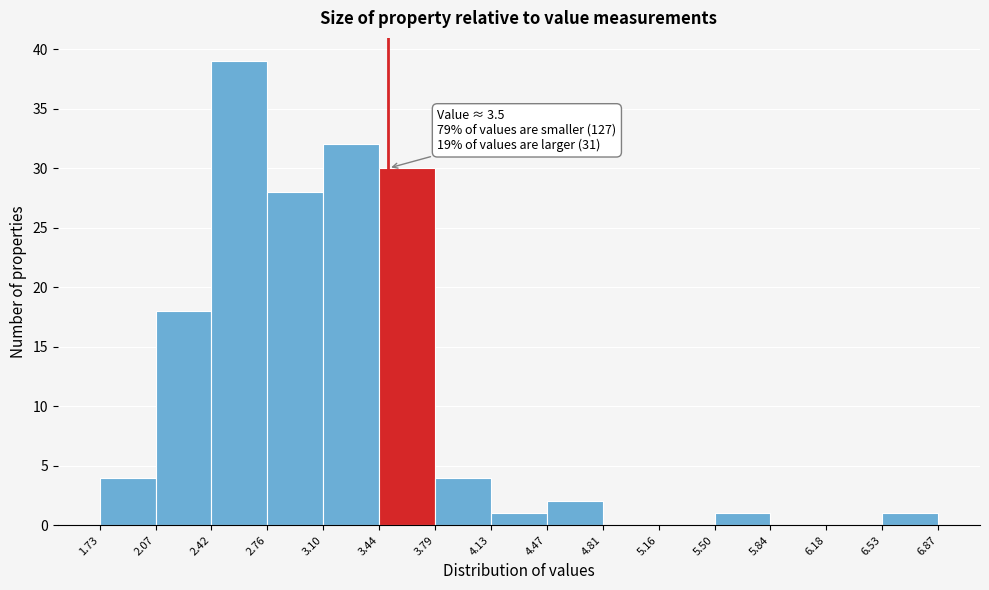

Which range on the x-axis has the tallest bar?

2.42 to 2.76